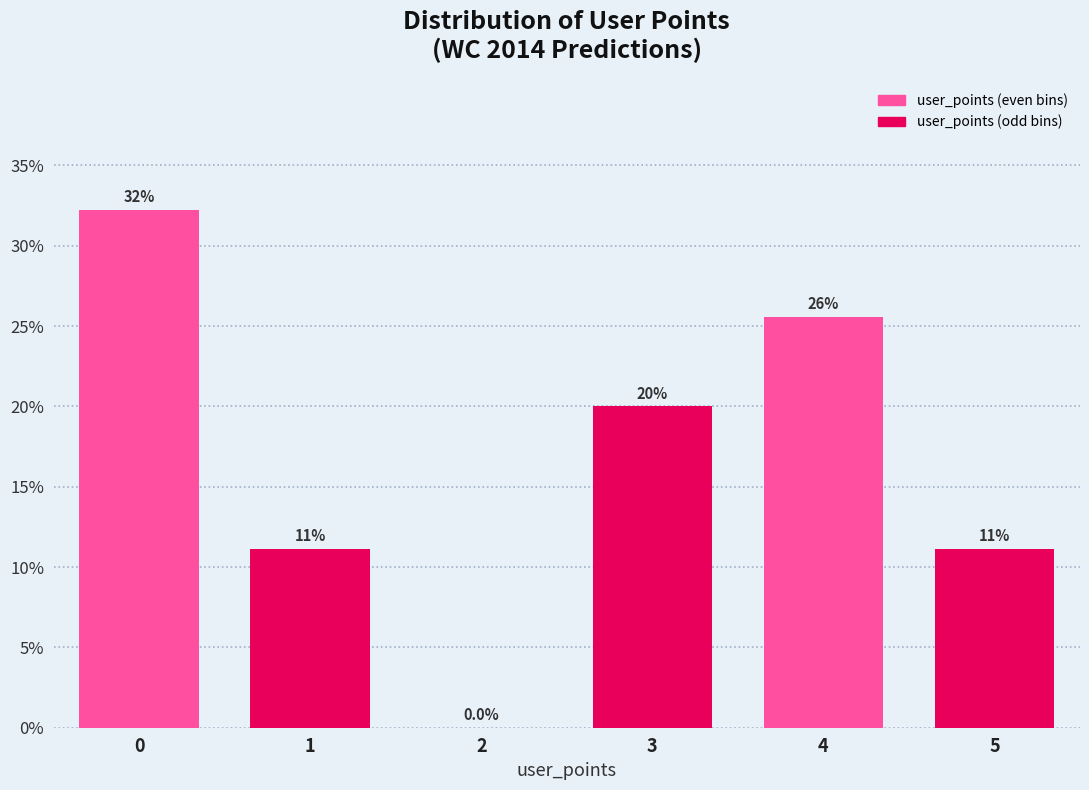

Are the bars horizontal?

No